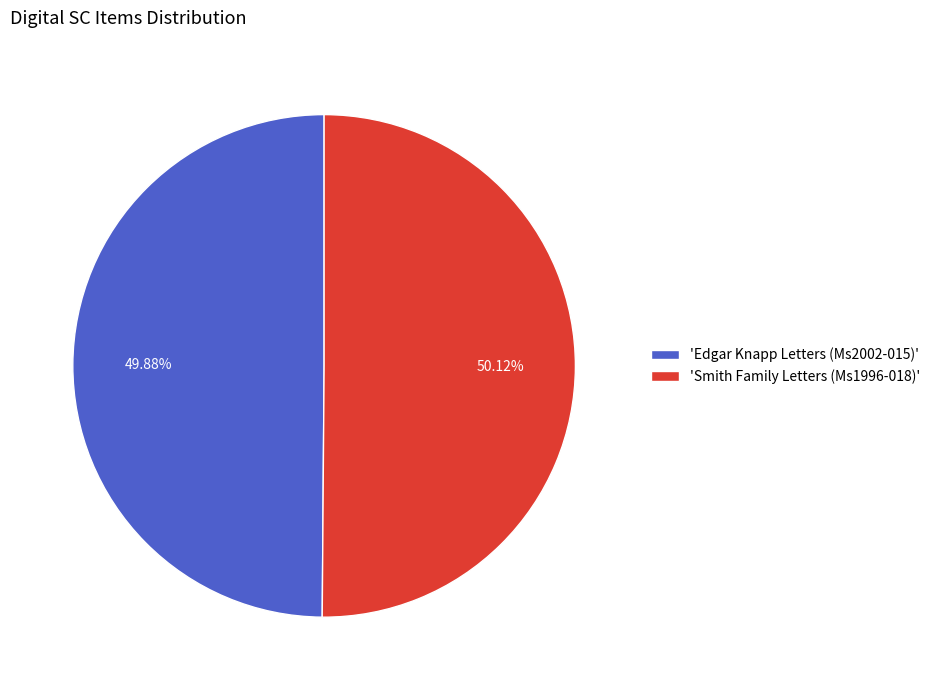

What is the ratio of the value at 'Smith Family Letters (Ms1996-018)' to the value at 'Edgar Knapp Letters (Ms2002-015)'?

1.0